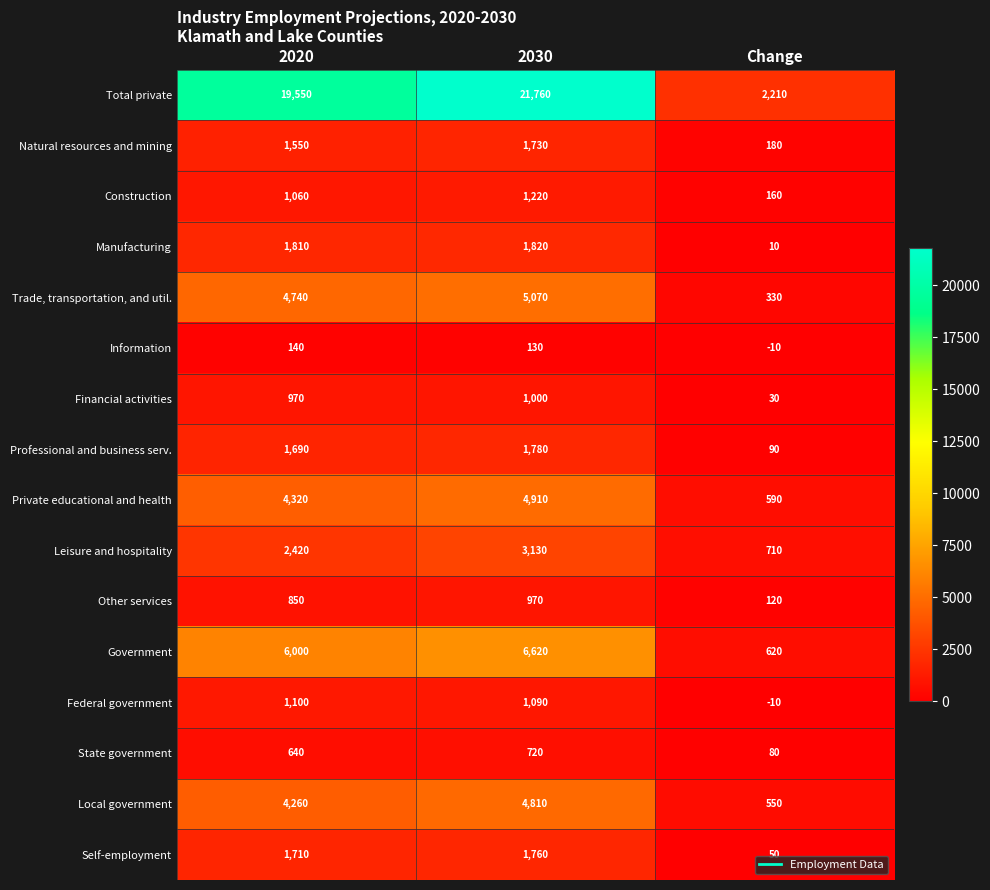

At which category is the sum across all series the highest?

2030